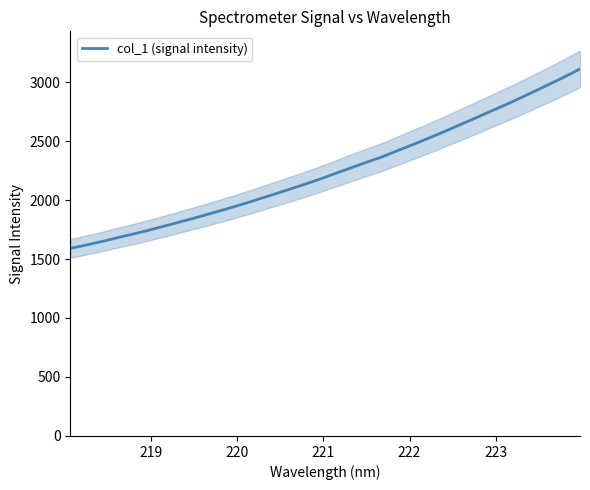

The chart shows a value of 4054.2 at 26. True or false?

False